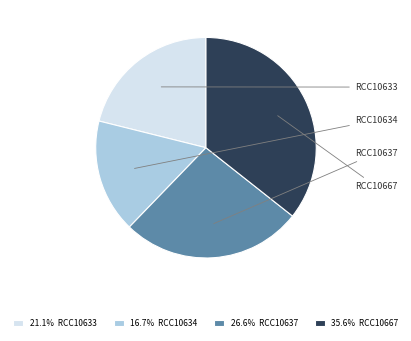

Do 21.1% RCC10633 and 16.7% RCC10634 together represent more than half of the pie?

No